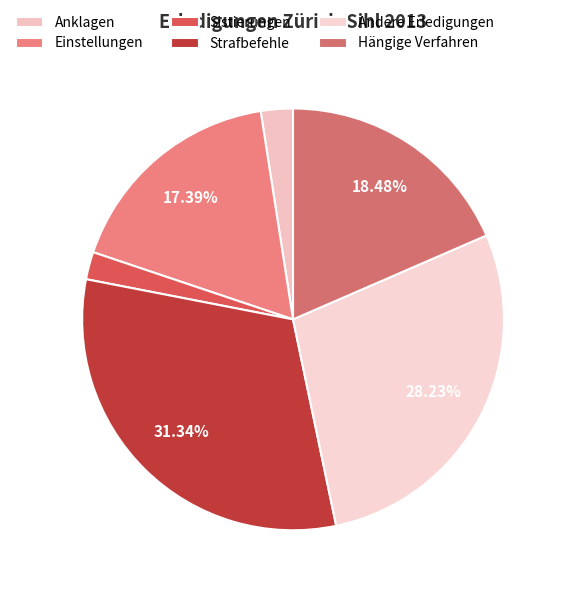

Is it true that Einstellungen is 17% of the pie?

True